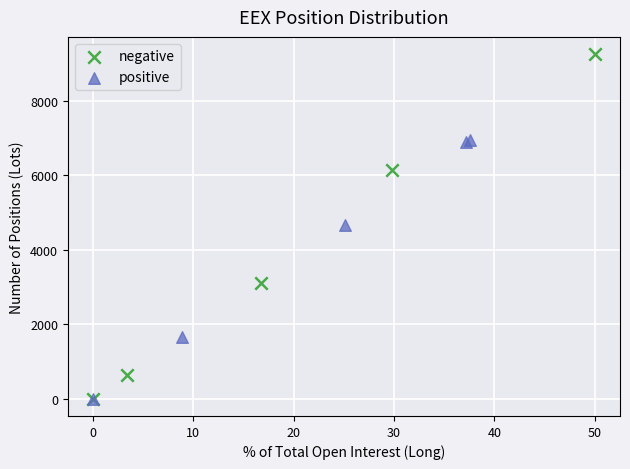

Which series has the widest spread of Y values?

negative